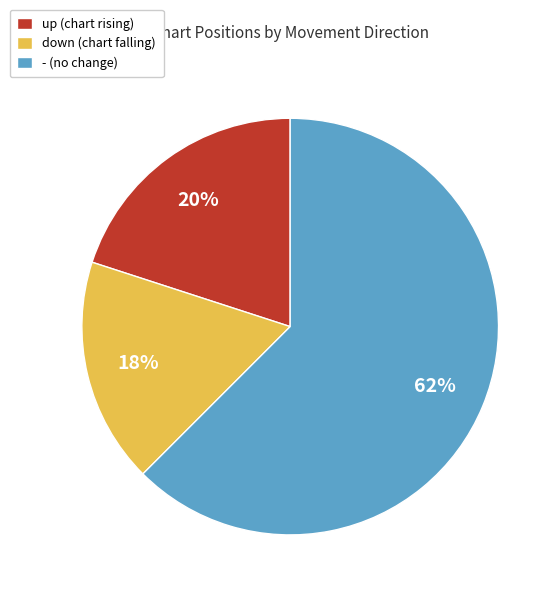

Do down (chart falling) and - (no change) together represent more than half of the pie?

Yes